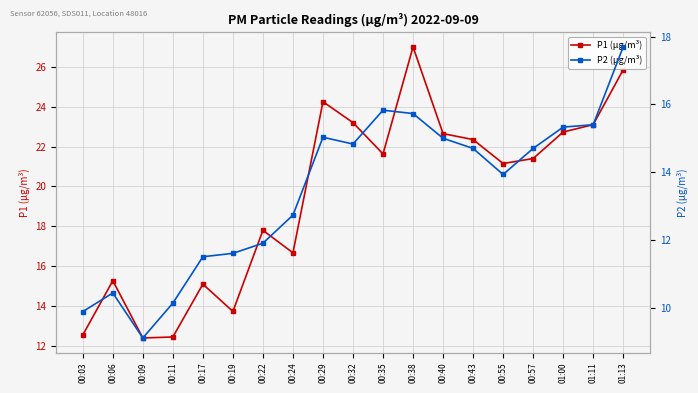

What is the value of the P2 (μg/m³) point at the 4th from the left?

10.1